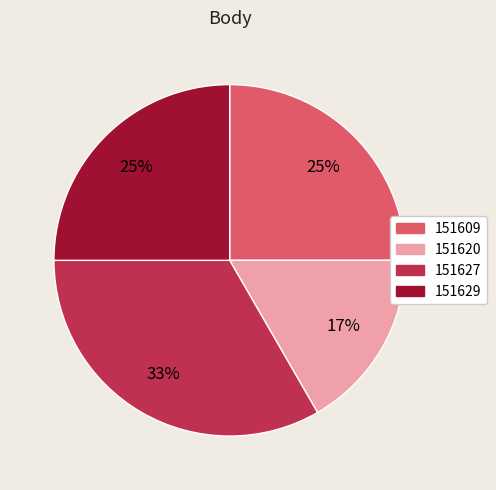

Do 151627 and 151629 together represent more than half of the pie?

Yes